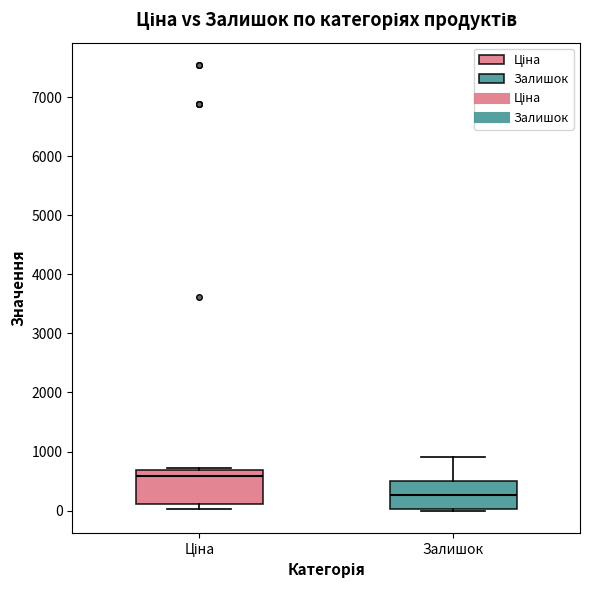

Reading left to right, transcribe this box plot: for each box, give where its median line is, the range the box spans, and where its two whiskers end, as read against the y-axis. The values are not printed on the chart, so give them approximately, as read against the axis.

Ціна: median 600, box 100 to 700, whiskers 0 to 700 (just above the box's upper edge)
Залишок: median 300, box 0 to 500, whiskers 0 to 900